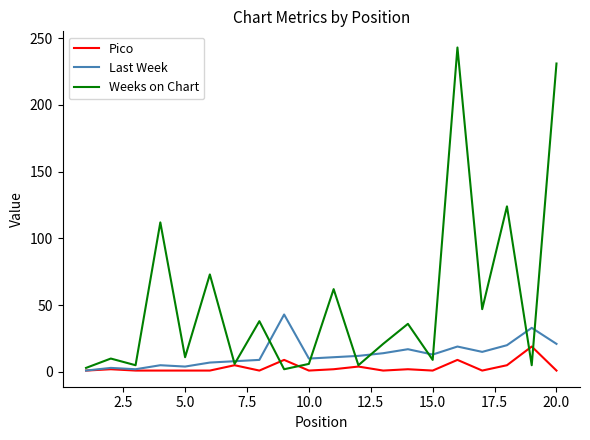

Which series has the widest spread of values?

Weeks on Chart